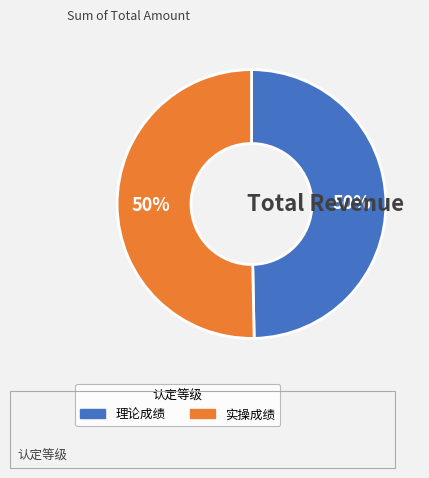

Is the sum of 理论成绩 and 实操成绩 greater than half?

Yes